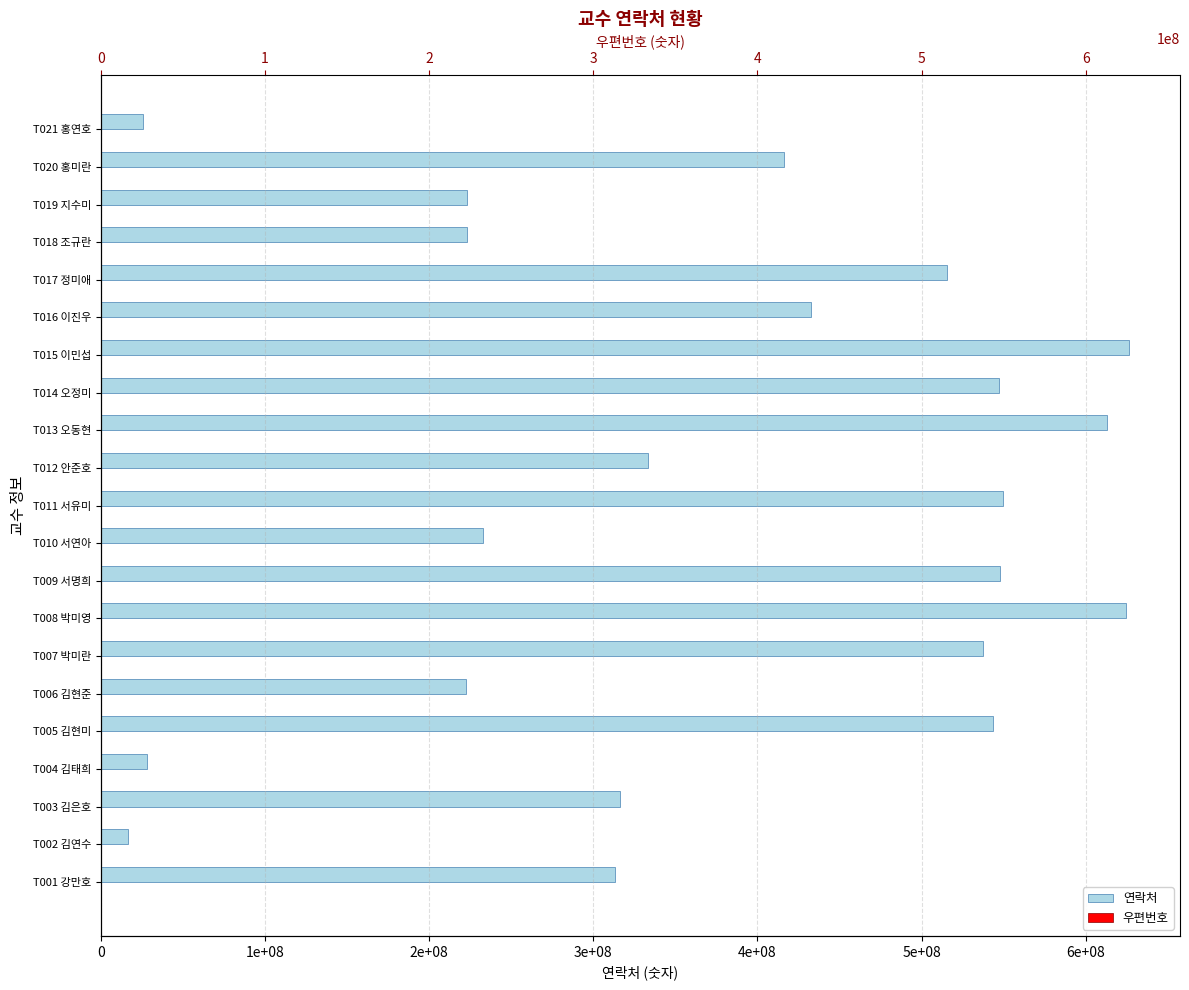

Which series has the widest spread of values?

연락처